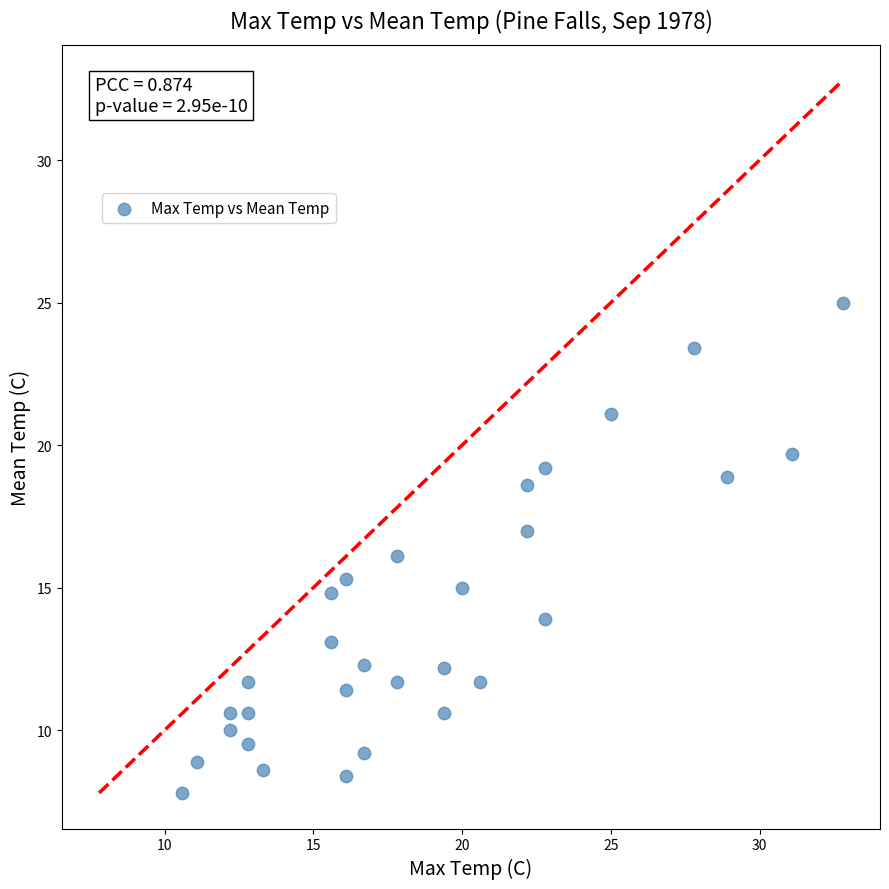

What is the range of X values (max minus min)?

22.2